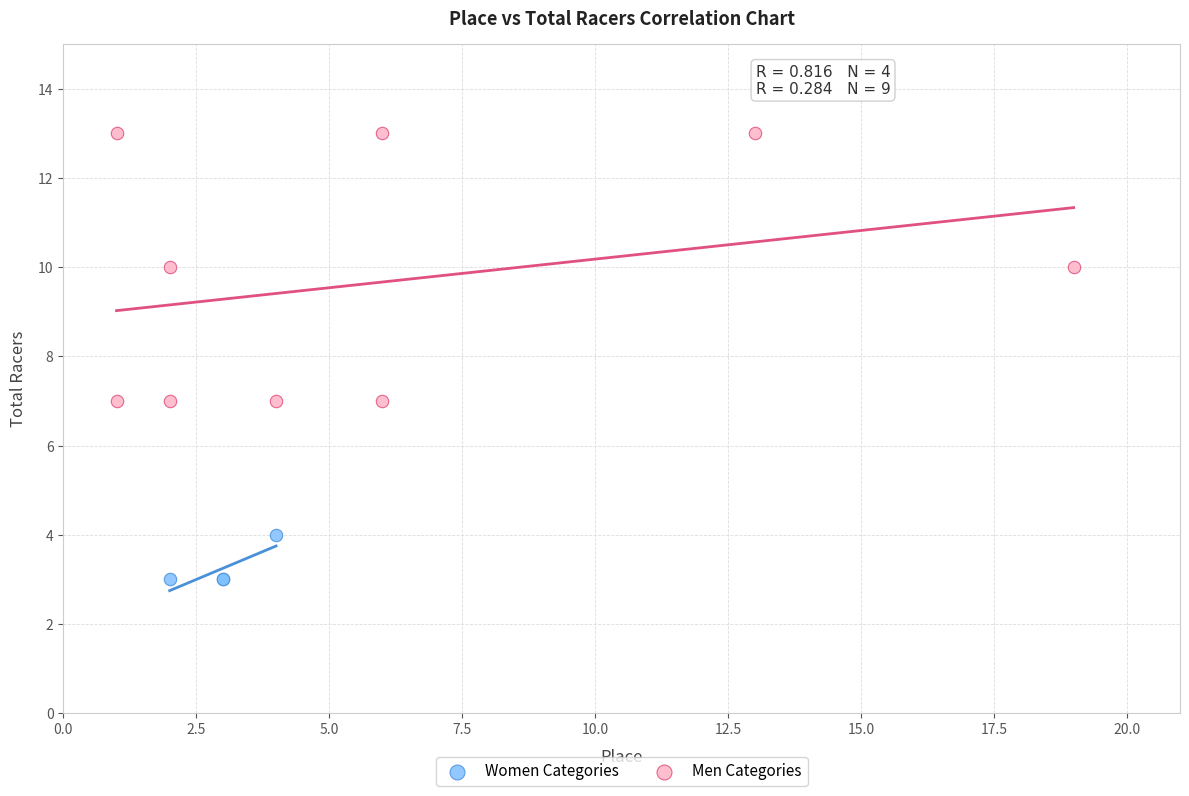

Which series contains the lowest Y value?

Women Categories